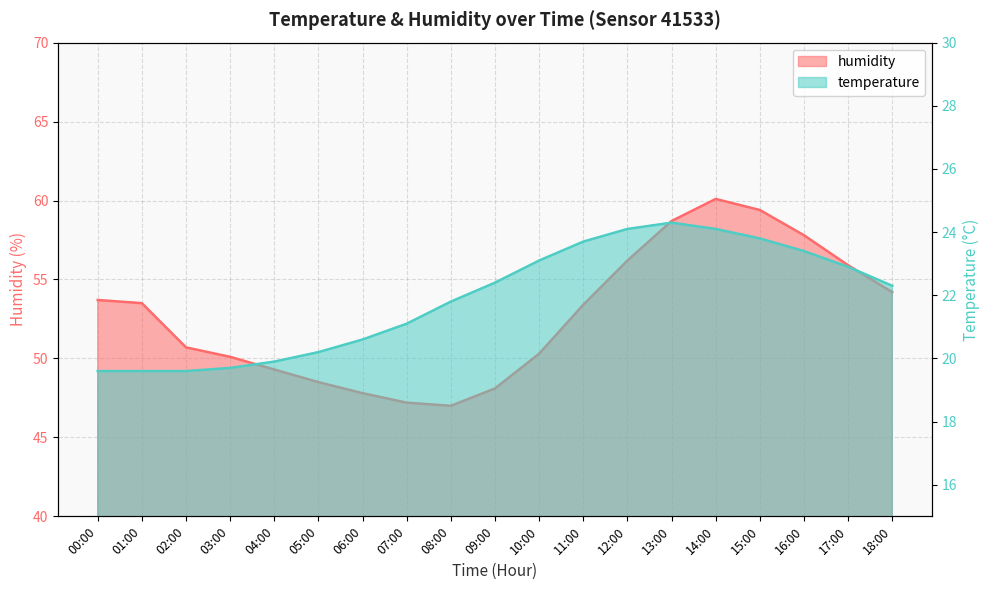

What value does the humidity series have at 10:00?

50.3